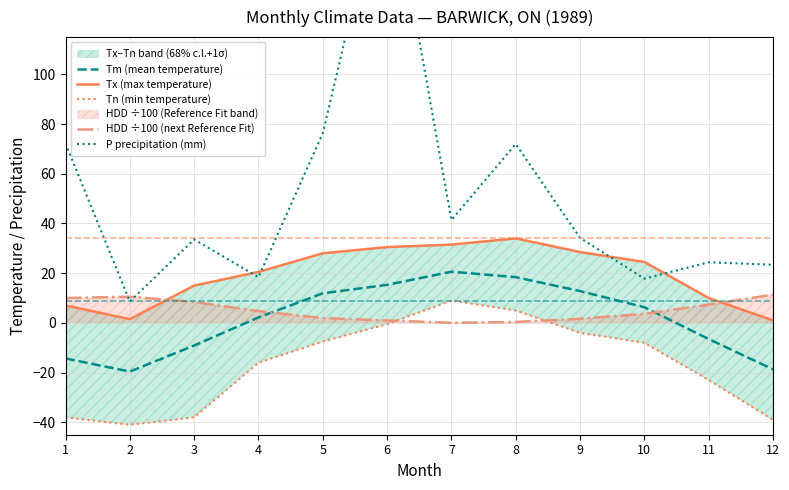

At which label does Tm (mean temperature) first exceed 6?

5